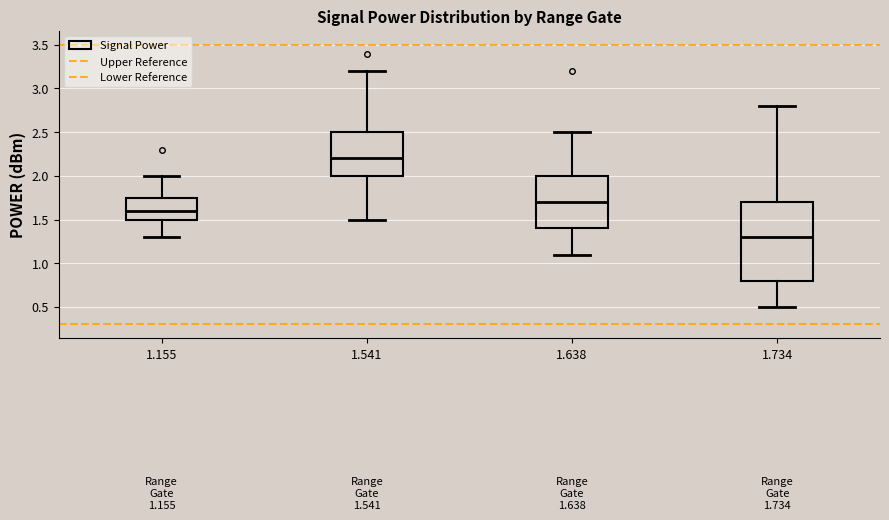

Comparing the boxes themselves (not the whiskers), which one is the tallest?

1.734